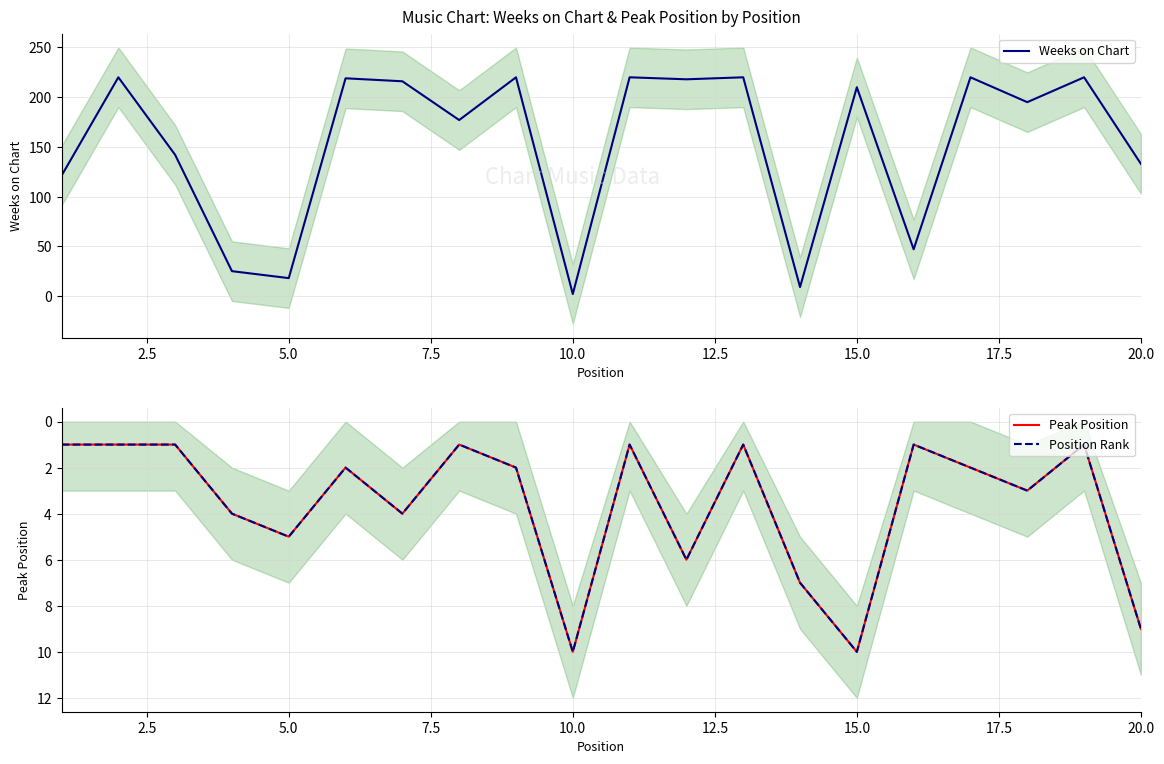

Is it true that Weeks on Chart equals 2 at 10.0?

True